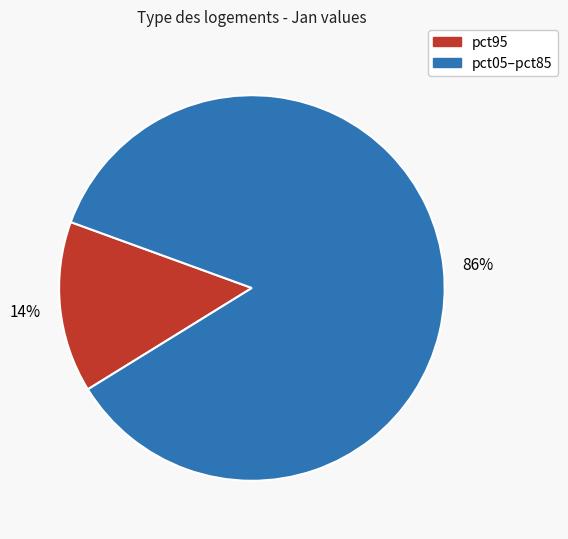

Does any single category account for the majority?

Yes